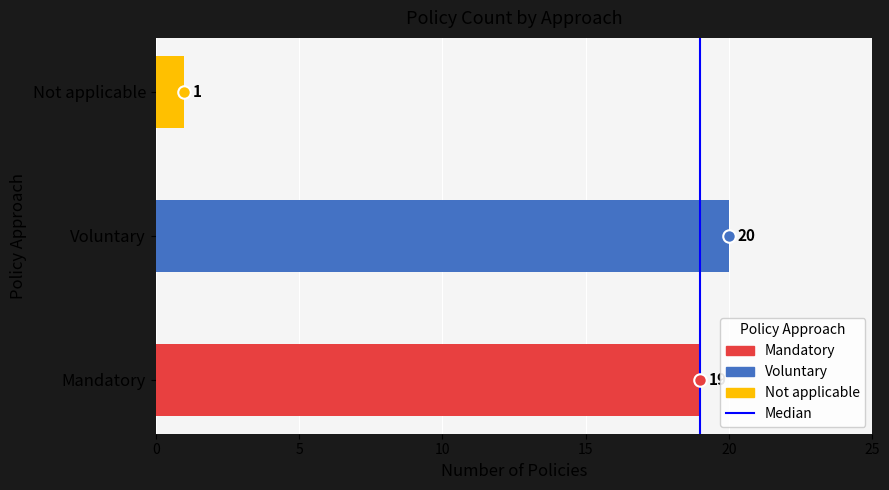

What is the sum of all values?

40